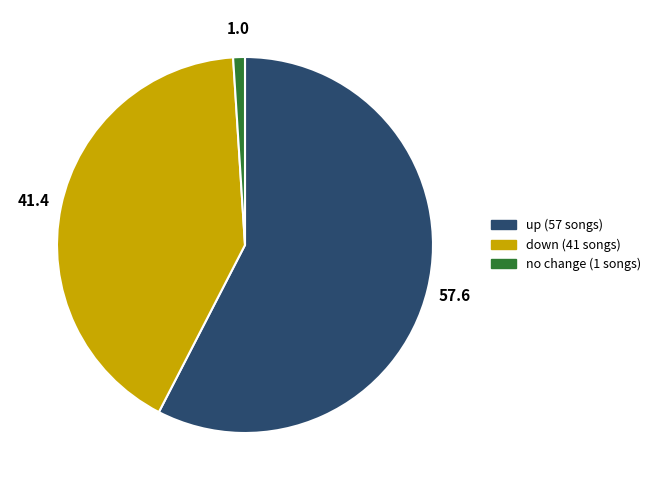

Is there any slice that represents more than half of the pie?

Yes